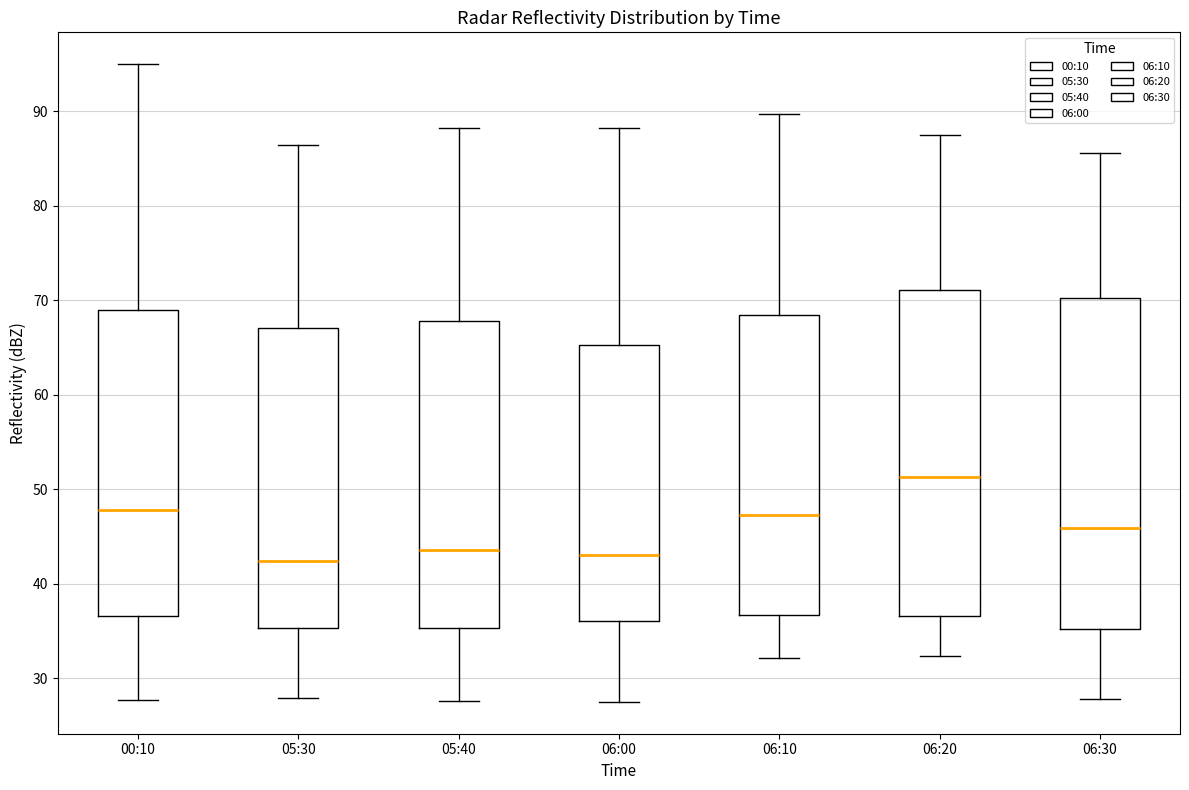

Where does the upper whisker of the box for 06:20 end on the y-axis? The values are not printed on the chart, so give them approximately, as read against the axis.

88